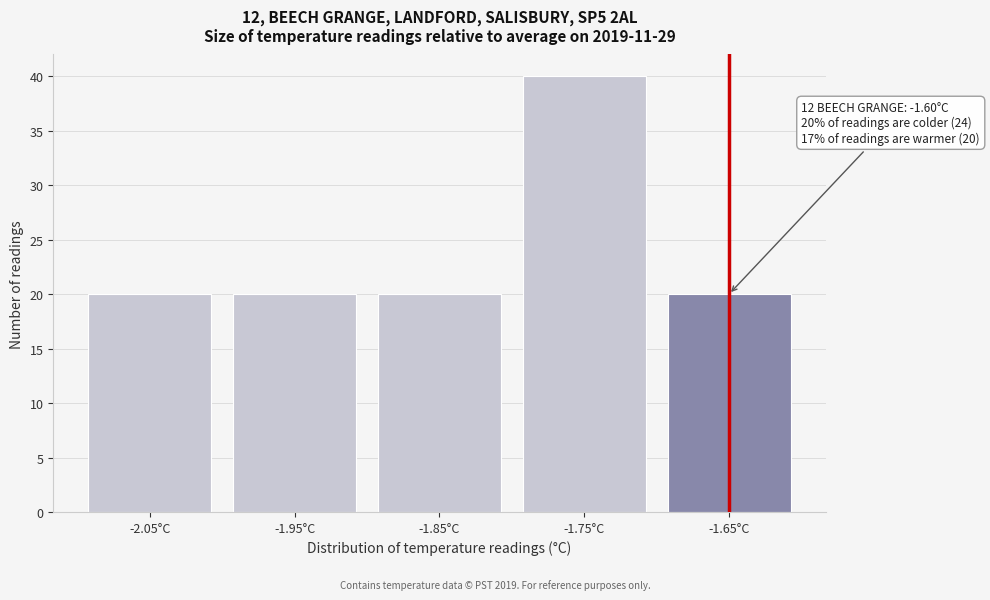

Reading left to right, transcribe all the data shown in this chart.

20	20	20	40	20